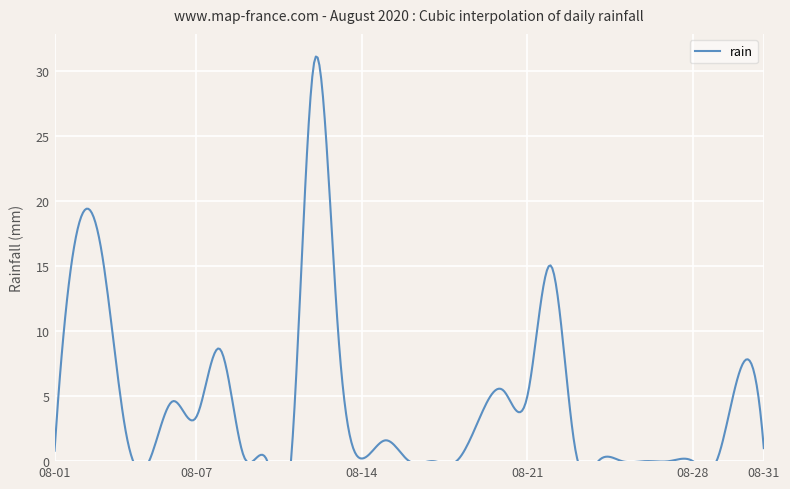

Rank the categories by value from lowest to highest.

2020-08-05, 2020-08-10, 2020-08-11, 2020-08-16, 2020-08-17, 2020-08-18, 2020-08-24, 2020-08-25, 2020-08-26, 2020-08-27, 2020-08-28, 2020-08-29, 2020-08-14, 2020-08-09, 2020-08-01, 2020-08-31, 2020-08-23, 2020-08-15, 2020-08-04, 2020-08-07, 2020-08-19, 2020-08-06, 2020-08-21, 2020-08-20, 2020-08-30, 2020-08-08, 2020-08-13, 2020-08-22, 2020-08-03, 2020-08-02, 2020-08-12